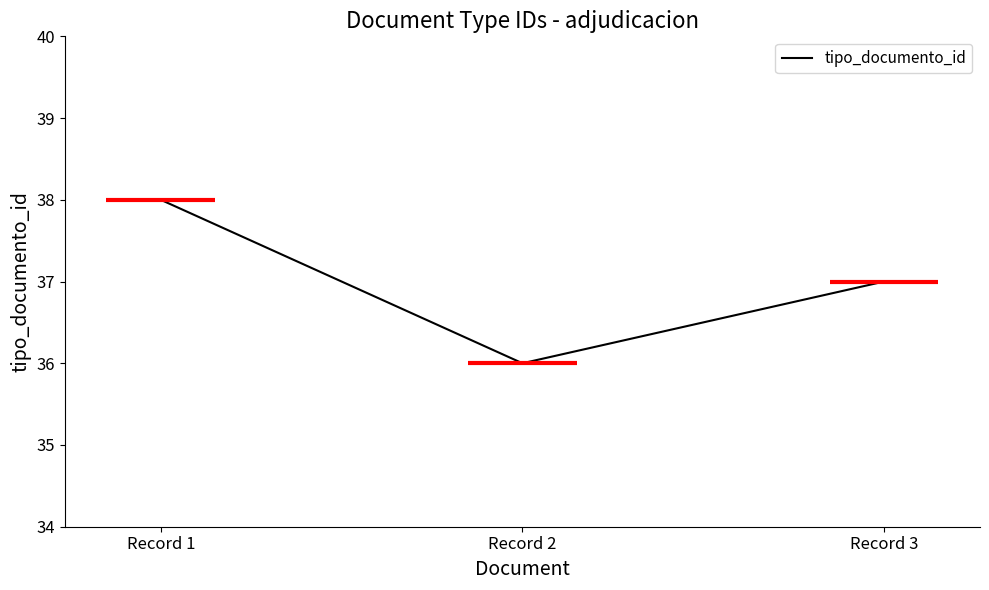

At which label does the data first exceed 37?

Record 1